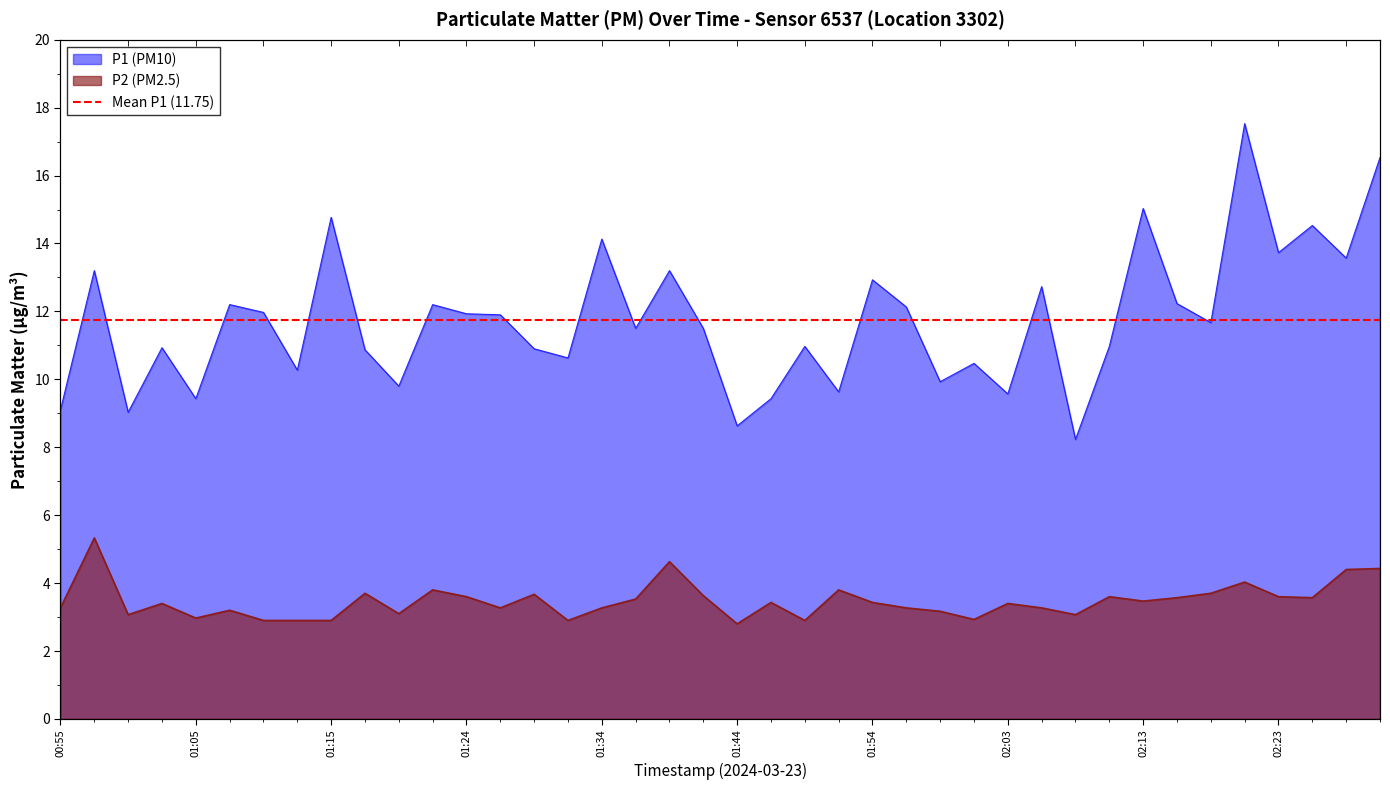

What value does the P1 series have at 01:32?

10.6